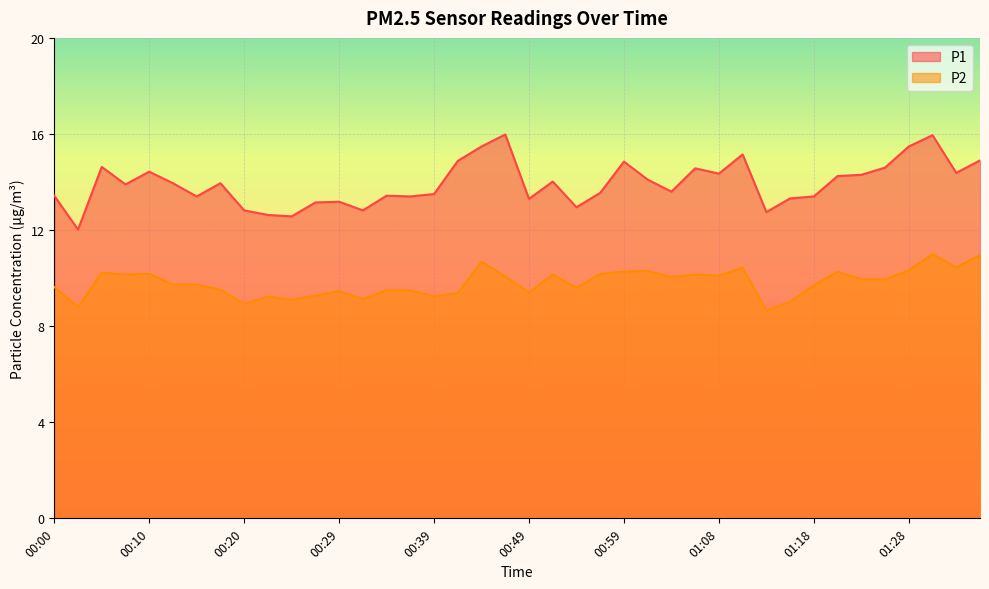

The P1 series shows 13.3 at 01:16. True or false?

True